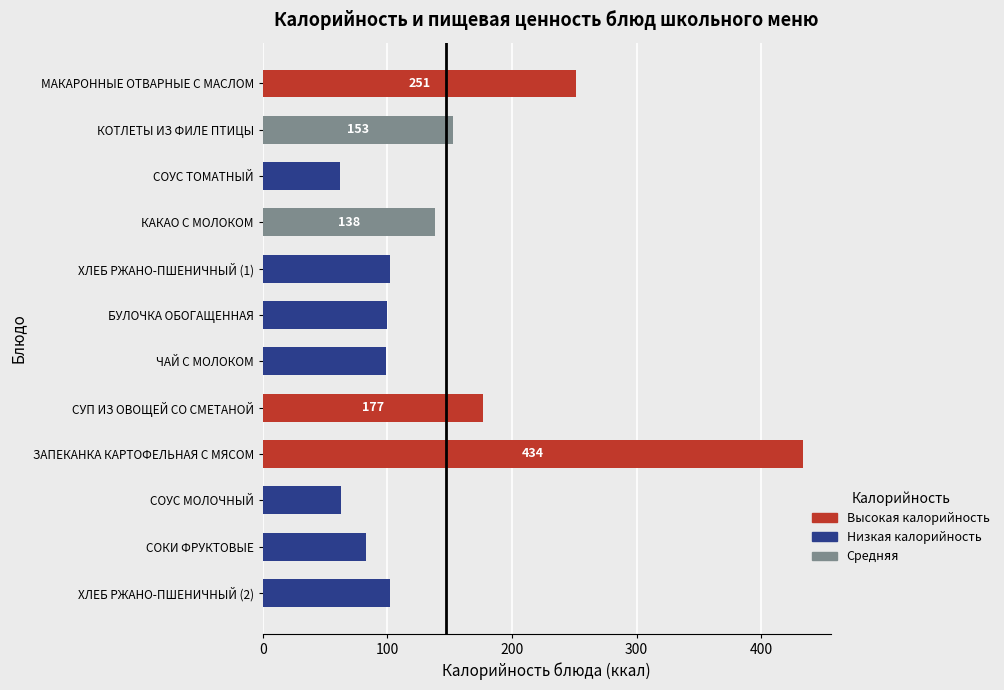

Which has a higher value, ХЛЕБ РЖАНО-ПШЕНИЧНЫЙ (2) or МАКАРОННЫЕ ОТВАРНЫЕ С МАСЛОМ?

МАКАРОННЫЕ ОТВАРНЫЕ С МАСЛОМ